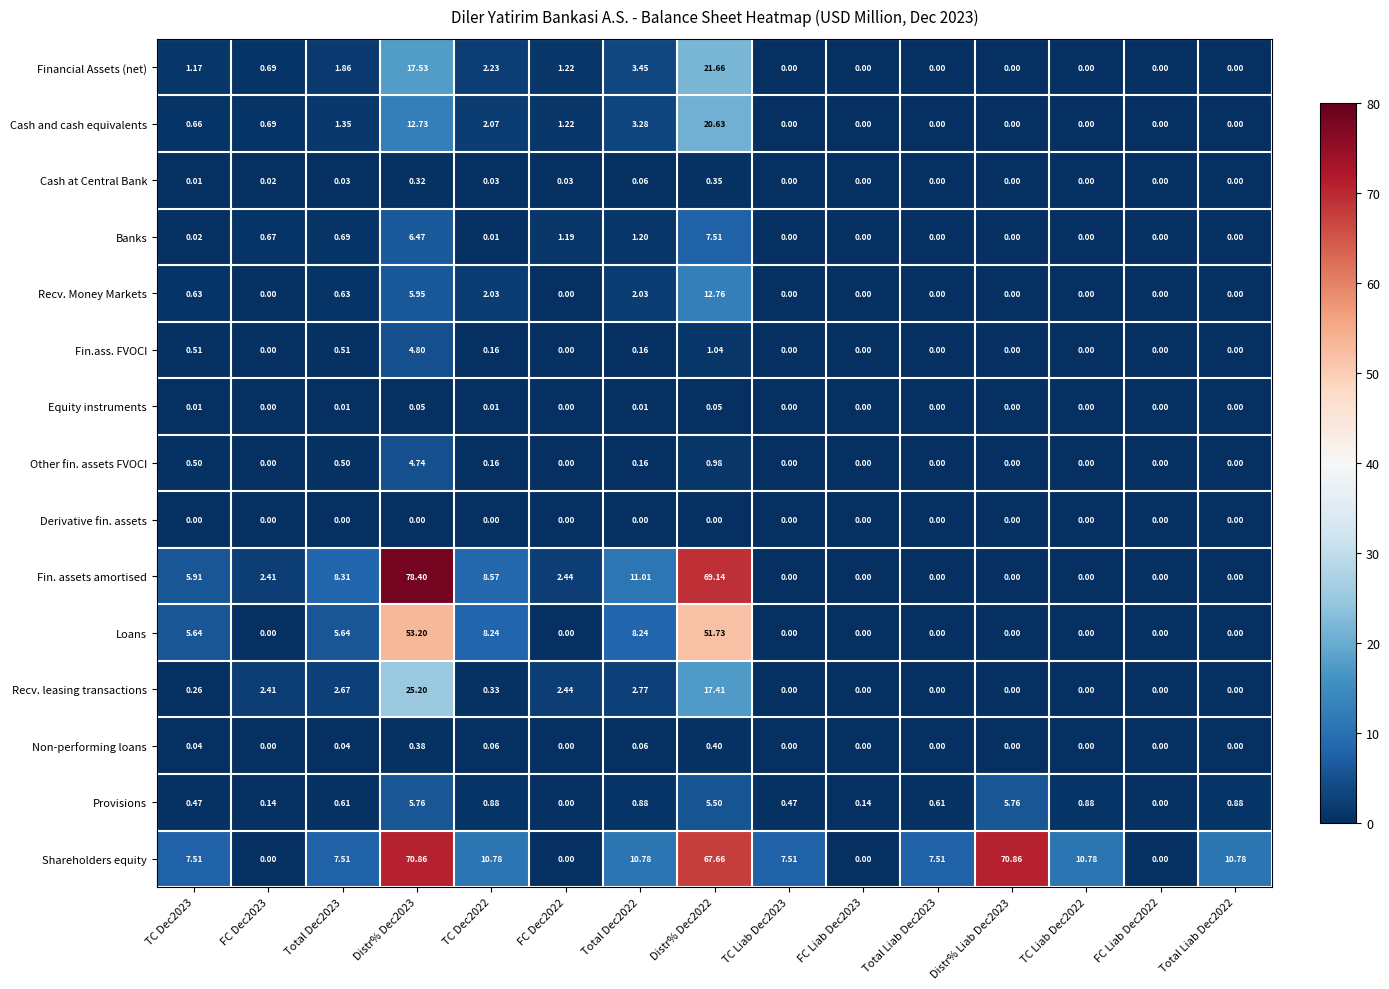

List the series in order of their peak value, highest first.

Fin. assets amortised, Shareholders equity, Loans, Recv. leasing transactions, Financial Assets (net), Cash and cash equivalents, Recv. Money Markets, Banks, Provisions, Fin.ass. FVOCI, Other fin. assets FVOCI, Non-performing loans, Cash at Central Bank, Equity instruments, Derivative fin. assets